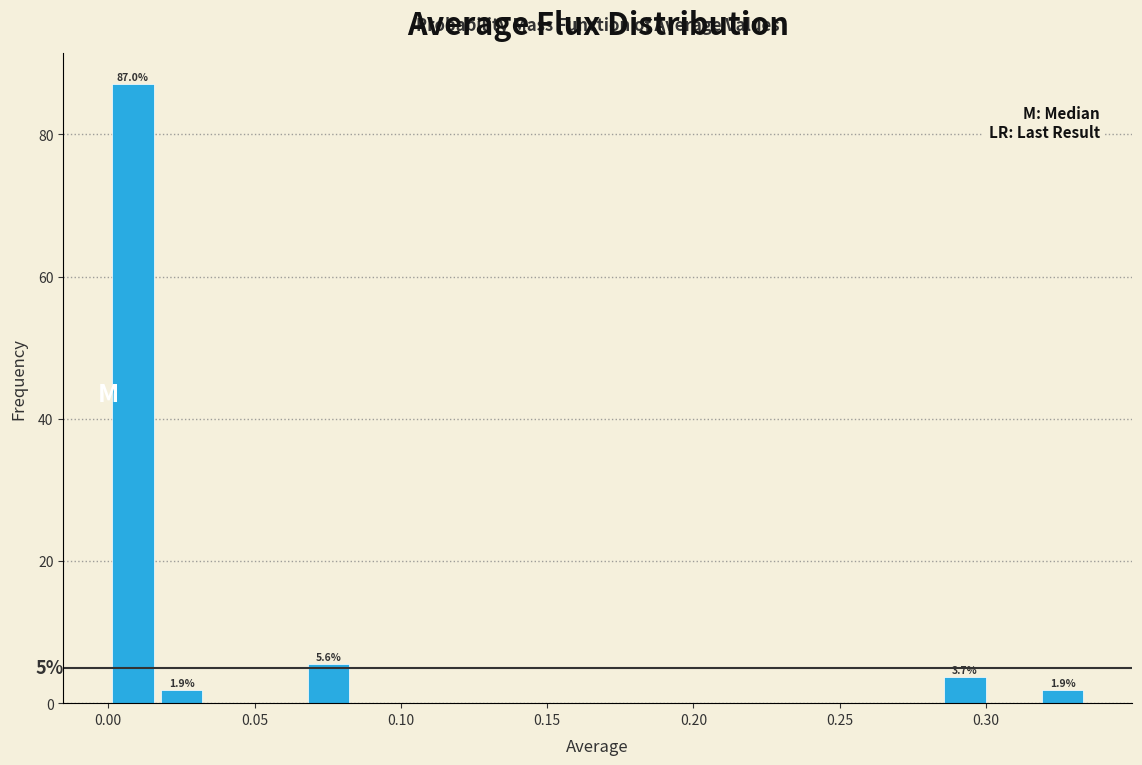

Around what value on the x-axis is the tallest bar? Give the approximate position of its centre, as read against the axis.

0.010